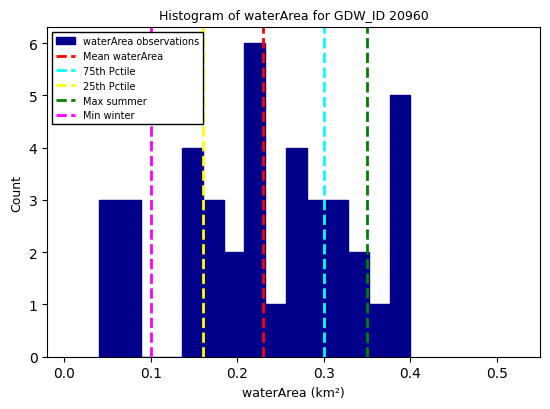

Read against the x-axis, roughly where is the centre of the tallest bar?

0.22